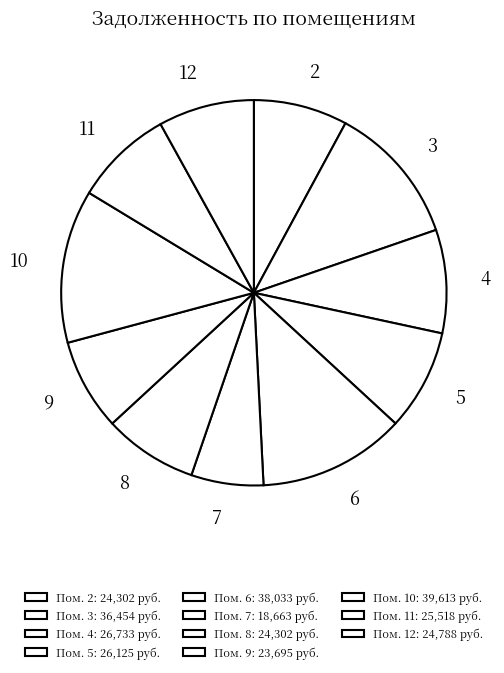

Count the number of slices in the pie.

11